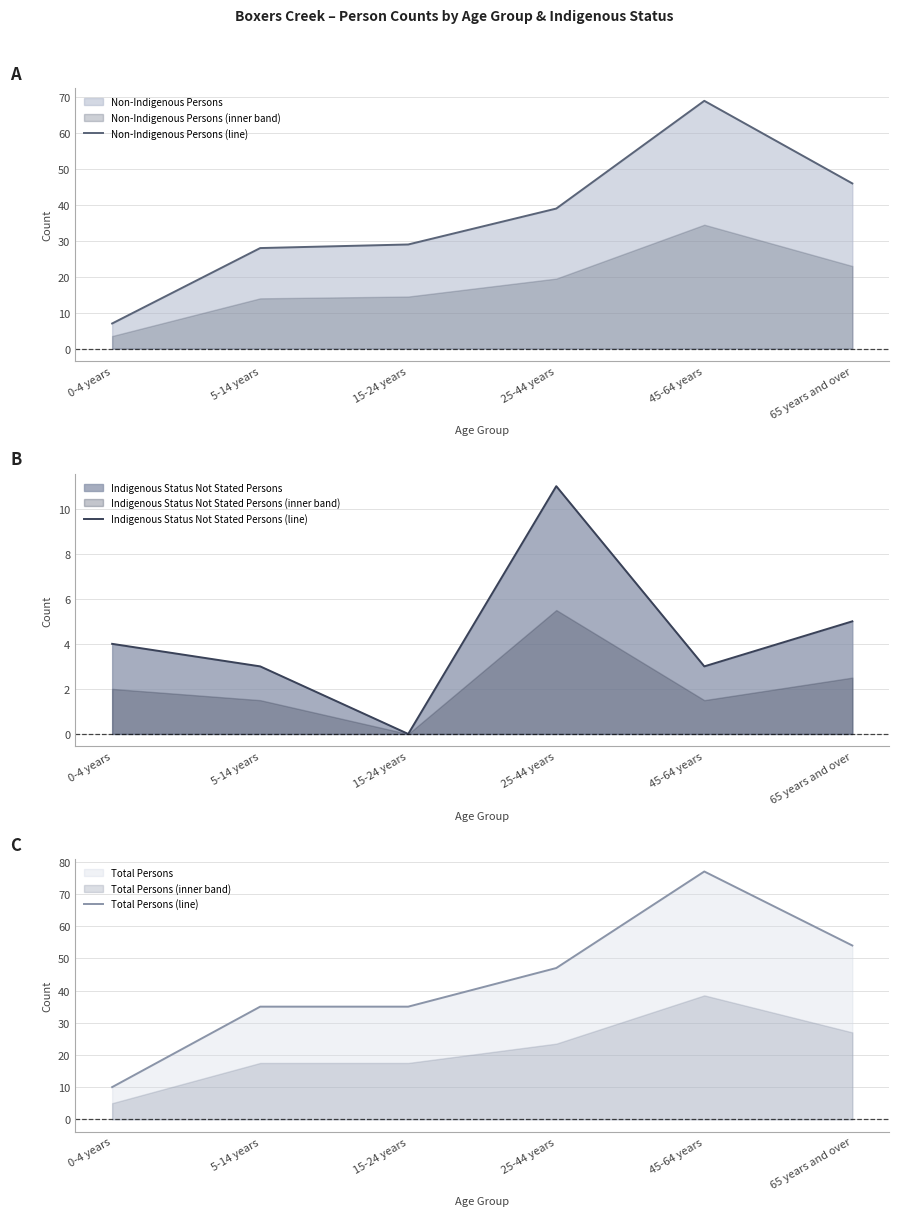

What is the sum of all Non-Indigenous Persons (line) values?

218